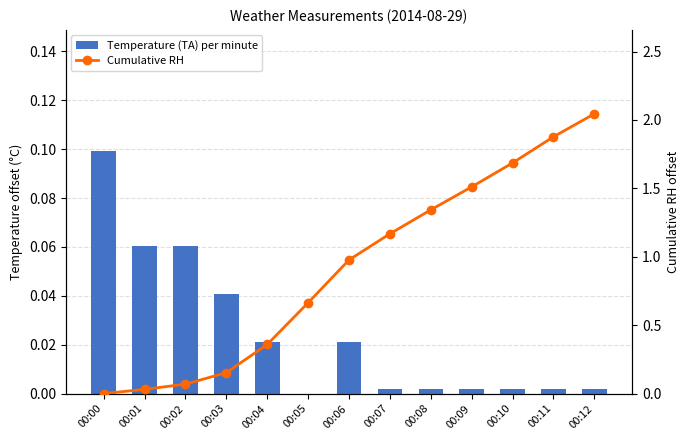

Reading left to right, what are all the values shown in this chart?

Temperature (TA) per minute: 00:00=0.1	00:01=0.1	00:02=0.1	00:03=0.0	00:04=0.0	00:05=0.0	00:06=0.0	00:07=0.0	00:08=0.0	00:09=0.0	00:10=0.0	00:11=0.0	00:12=0.0
Cumulative RH: 00:00=0.0	00:01=0.0	00:02=0.1	00:03=0.2	00:04=0.4	00:05=0.7	00:06=1.0	00:07=1.2	00:08=1.3	00:09=1.5	00:10=1.7	00:11=1.9	00:12=2.0